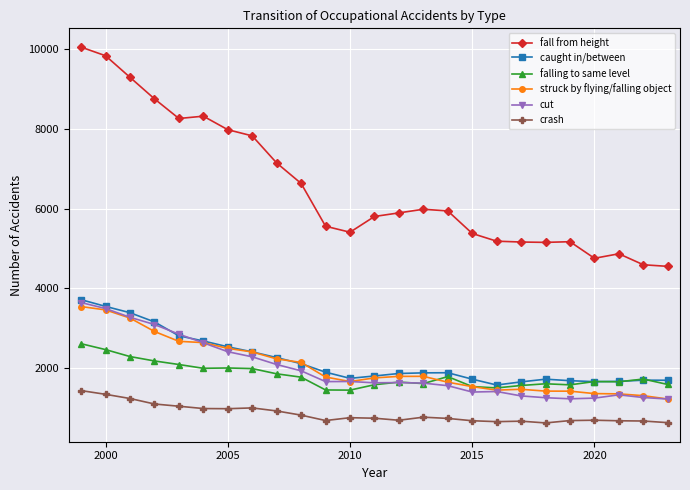

What is the sum of all cut values?

49350